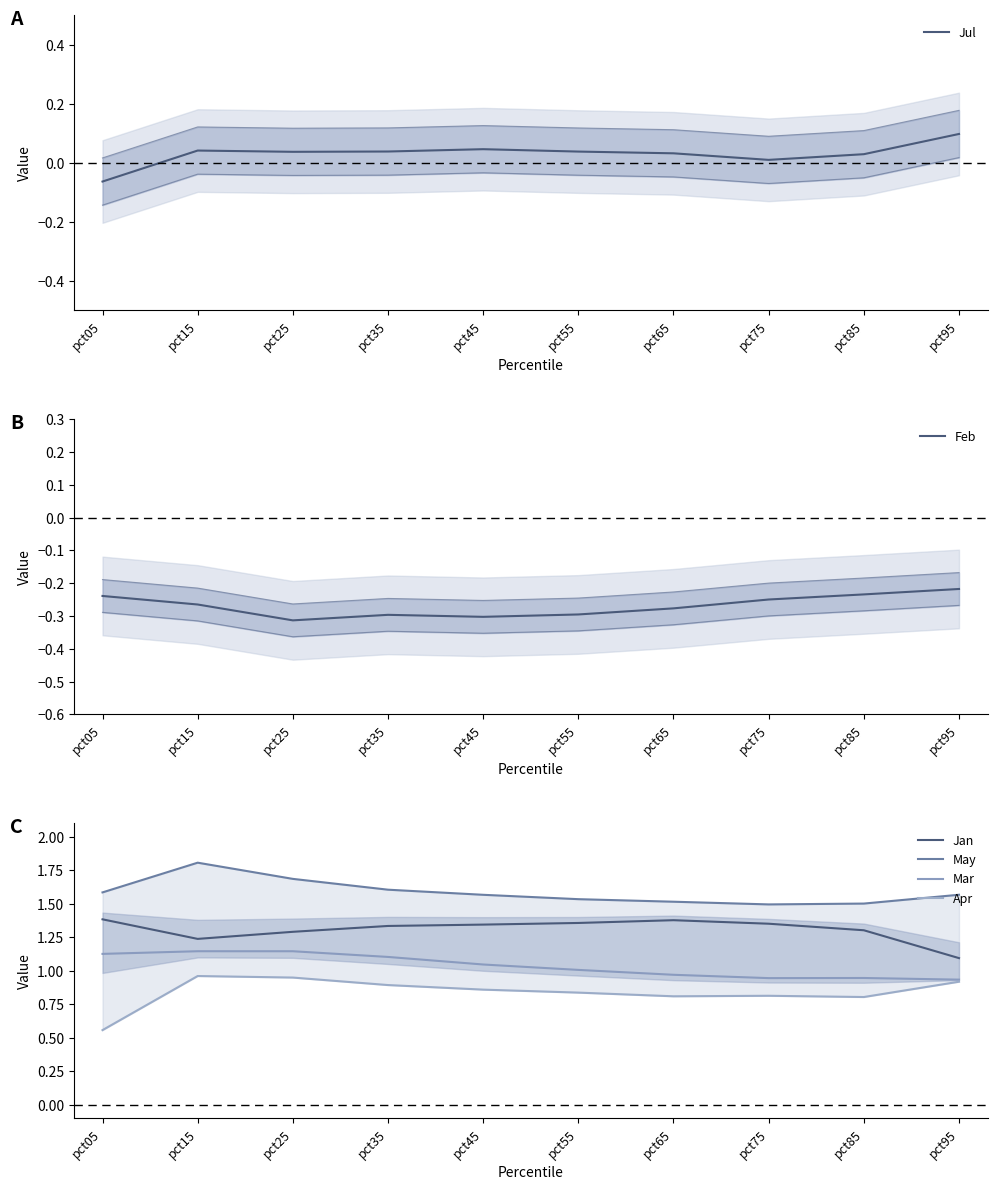

Reading left to right, list all the values displayed in this chart.

Jul: pct05=-0.1	pct15=0.0	pct25=0.0	pct35=0.0	pct45=0.0	pct55=0.0	pct65=0.0	pct75=0.0	pct85=0.0	pct95=0.1
Feb: pct05=-0.2	pct15=-0.3	pct25=-0.3	pct35=-0.3	pct45=-0.3	pct55=-0.3	pct65=-0.3	pct75=-0.2	pct85=-0.2	pct95=-0.2
Jan: pct05=1.4	pct15=1.2	pct25=1.3	pct35=1.3	pct45=1.3	pct55=1.4	pct65=1.4	pct75=1.4	pct85=1.3	pct95=1.1
May: pct05=1.6	pct15=1.8	pct25=1.7	pct35=1.6	pct45=1.6	pct55=1.5	pct65=1.5	pct75=1.5	pct85=1.5	pct95=1.6
Mar: pct05=1.1	pct15=1.1	pct25=1.1	pct35=1.1	pct45=1.0	pct55=1.0	pct65=1.0	pct75=0.9	pct85=0.9	pct95=0.9
Apr: pct05=0.6	pct15=1.0	pct25=0.9	pct35=0.9	pct45=0.9	pct55=0.8	pct65=0.8	pct75=0.8	pct85=0.8	pct95=0.9